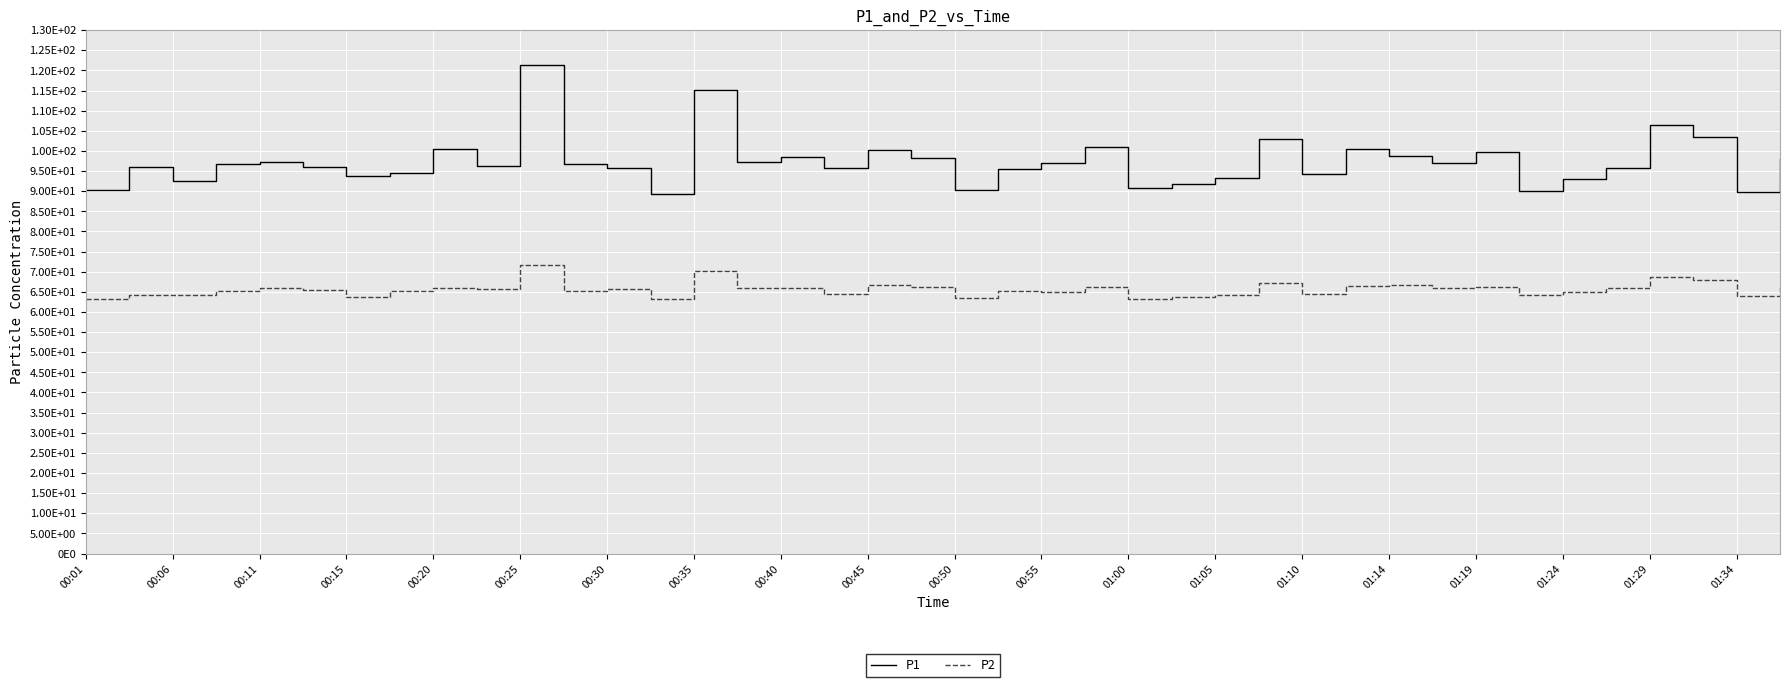

Rank the series by their average value, from lowest to highest.

P2, P1